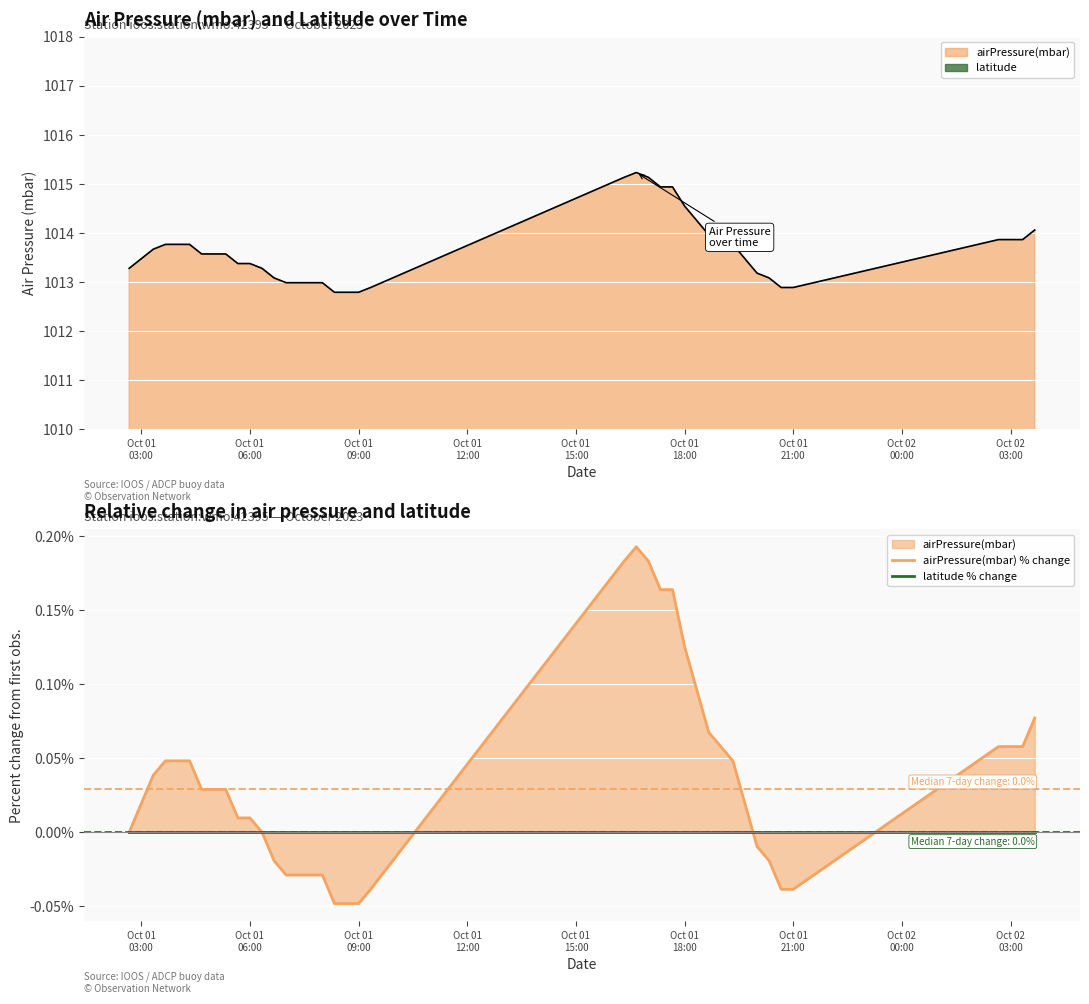

The latitude % change series shows 0.0 at Oct 01
09:00. True or false?

True